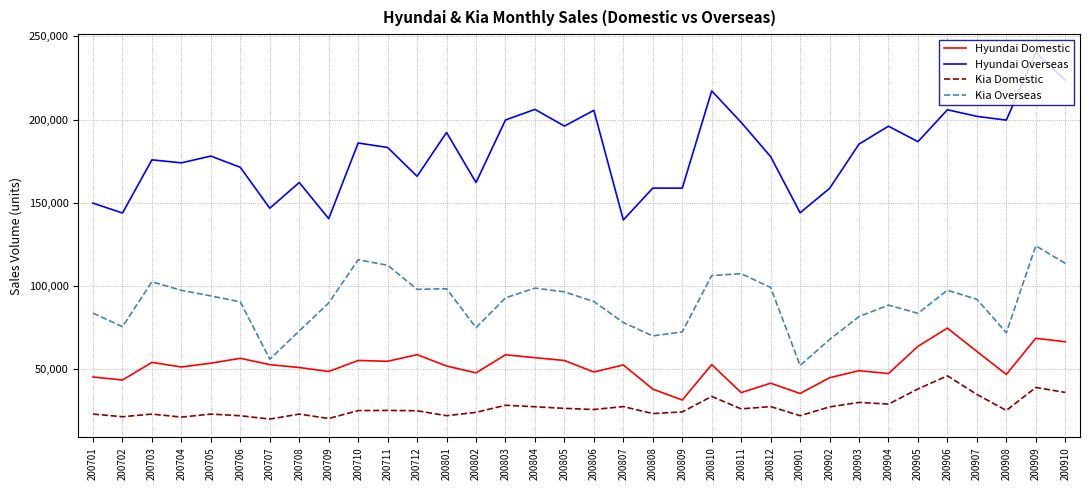

What are all the series names shown in the legend?

Hyundai Domestic, Hyundai Overseas, Kia Domestic, Kia Overseas